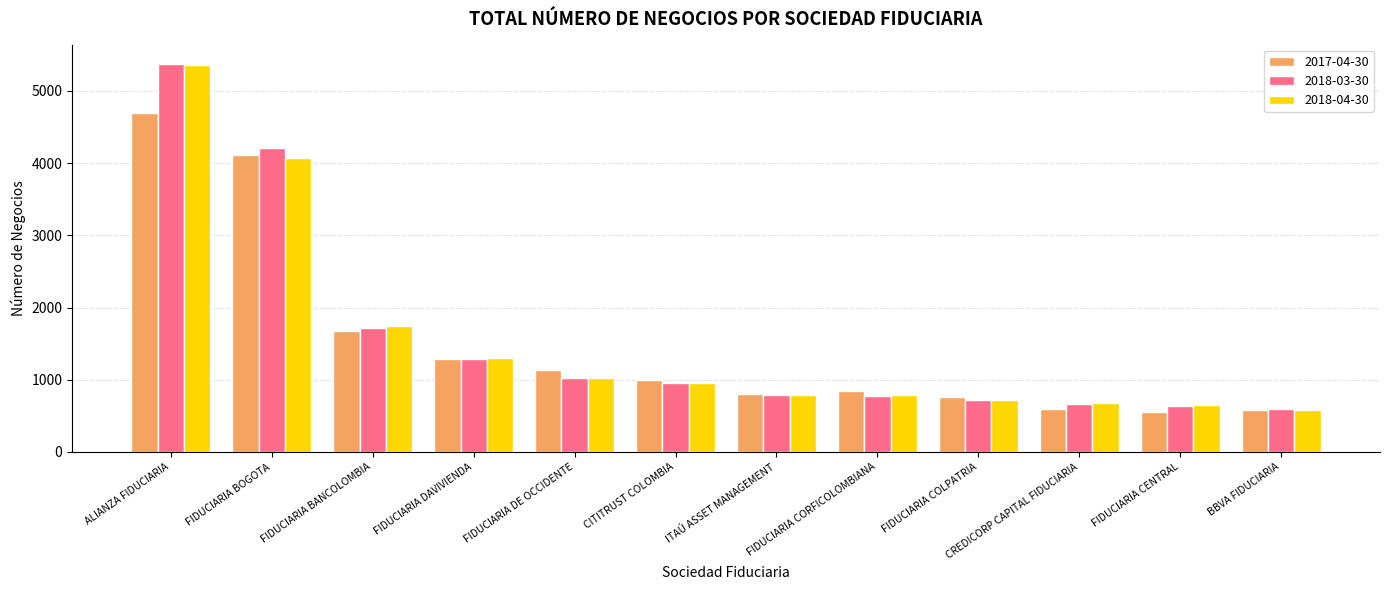

Where is 2018-04-30 nearest to the value 2971?

FIDUCIARIA BOGOTA